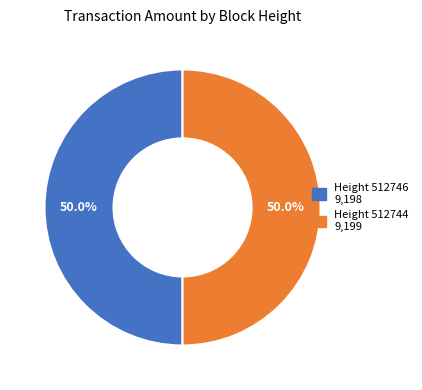

How many slices are in this pie chart?

2